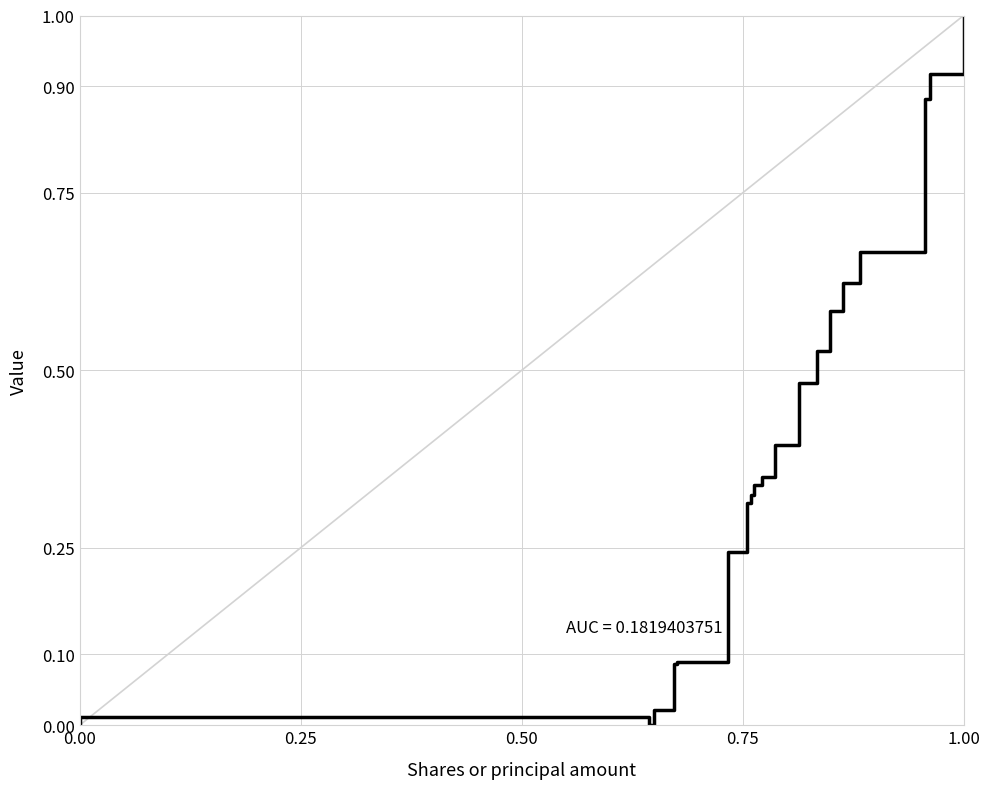

How many lines are shown in the chart?

1